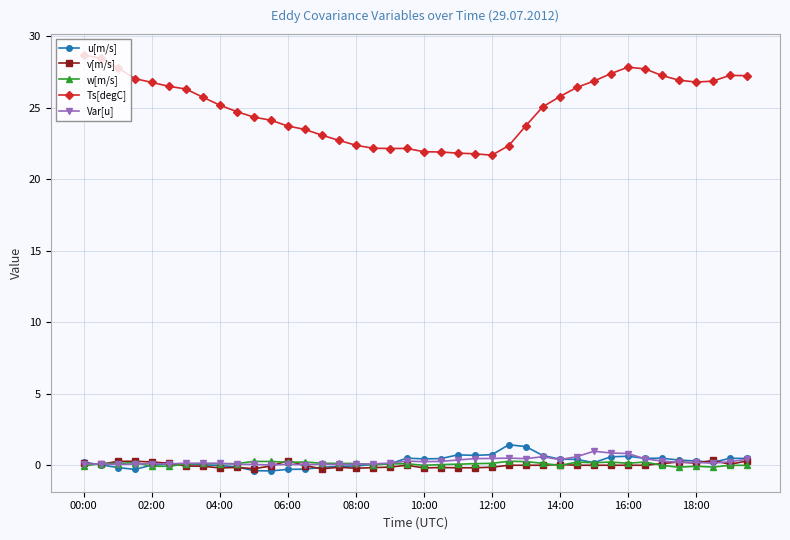

True or false: Ts[degC] and w[m/s] intersect in this chart.

False